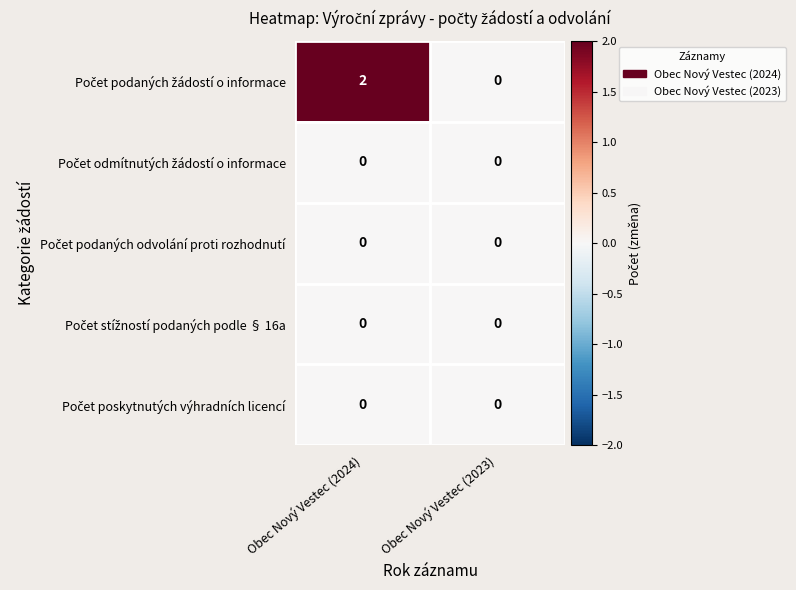

At which category is the sum across all series the highest?

Obec Nový Vestec (2024)